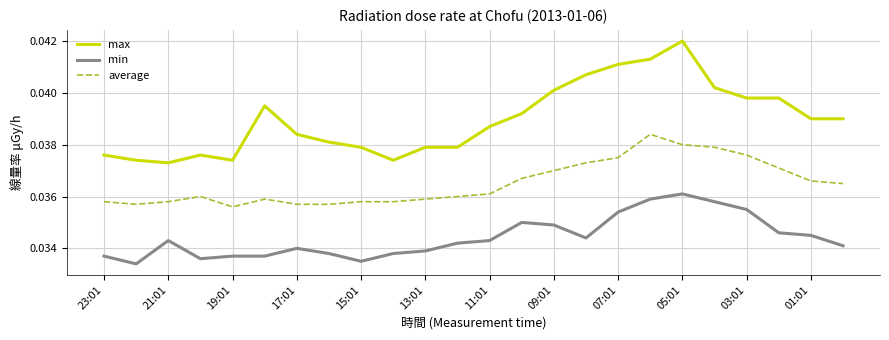

List the series in order of their overall mean, highest first.

max, average, min